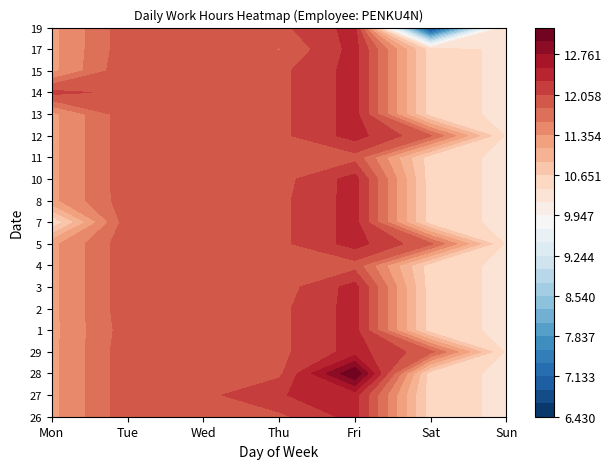

Which series has the widest spread of values?

28